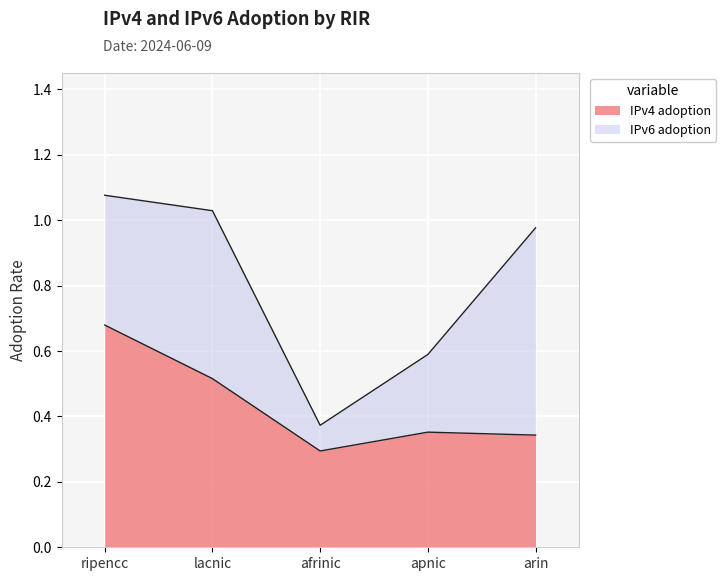

Rank the categories by value from highest to lowest.

ripencc, lacnic, apnic, arin, afrinic